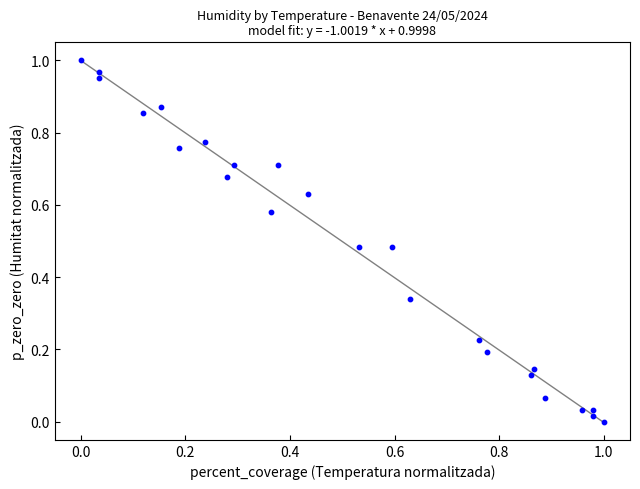

Count the number of points in this scatter plot.

24